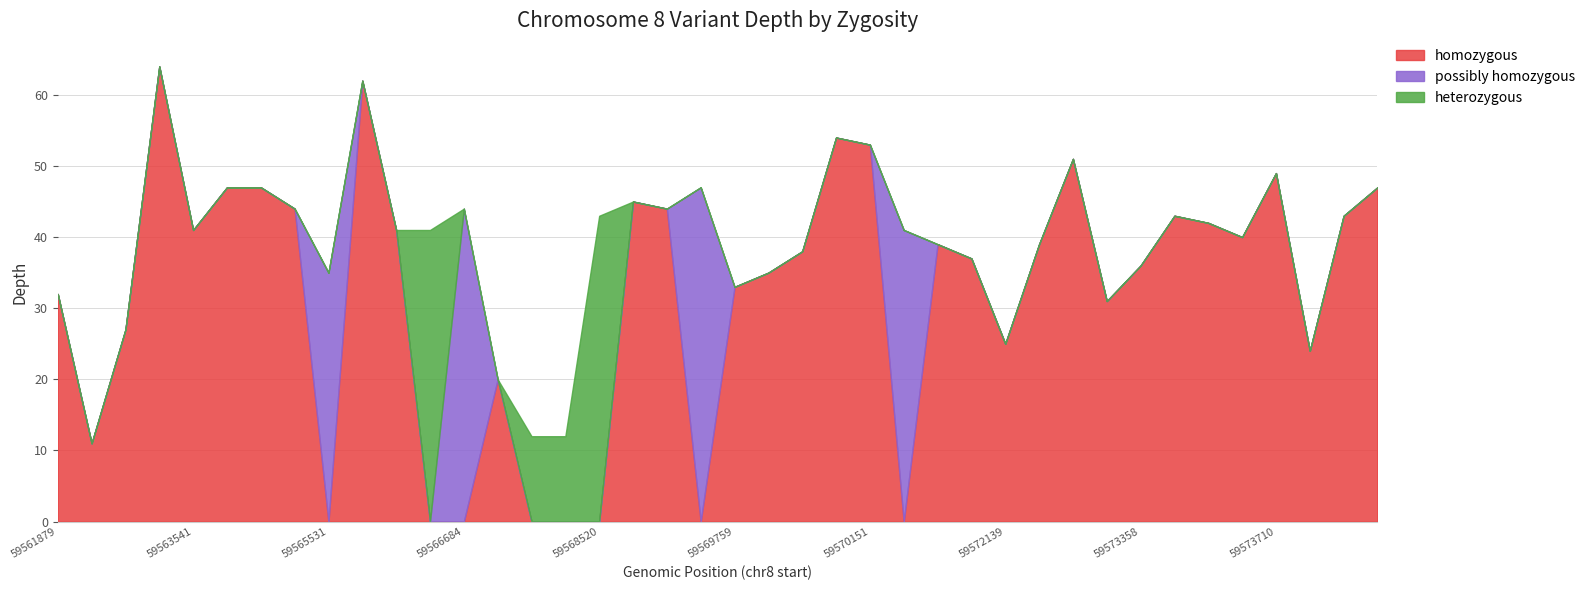

Count the number of data series in this chart.

3